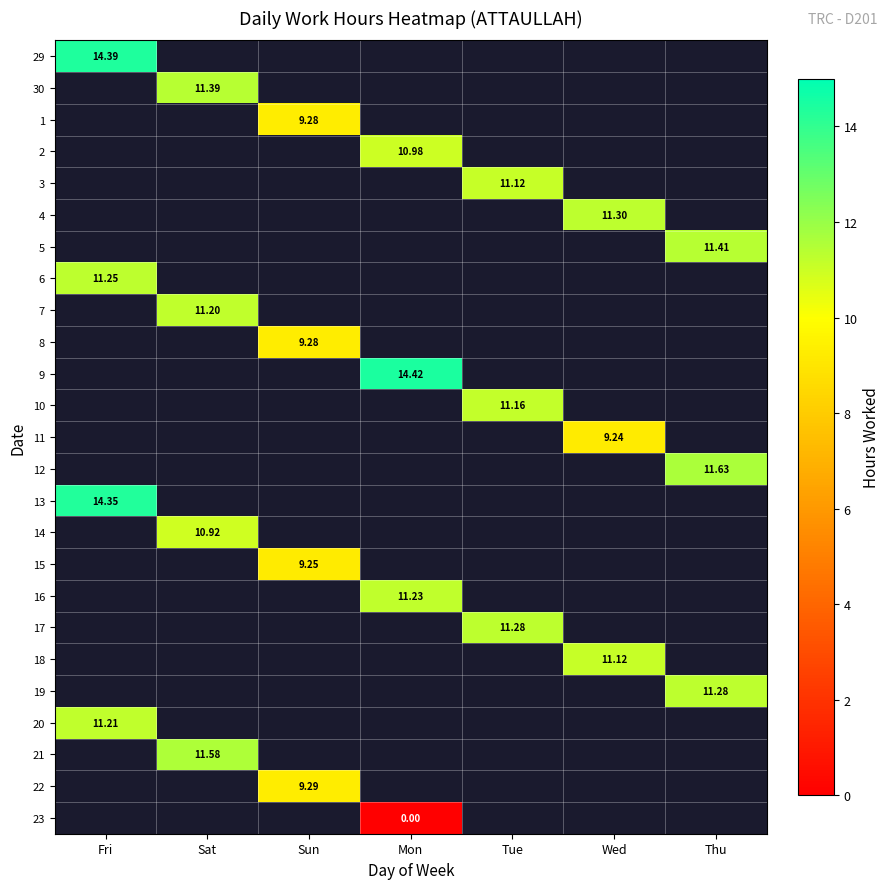

At how many categories does at least one series exceed 13?

2